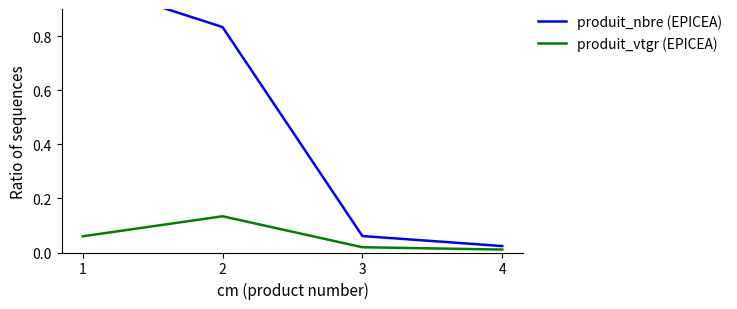

Does the chart have visible grid lines?

No